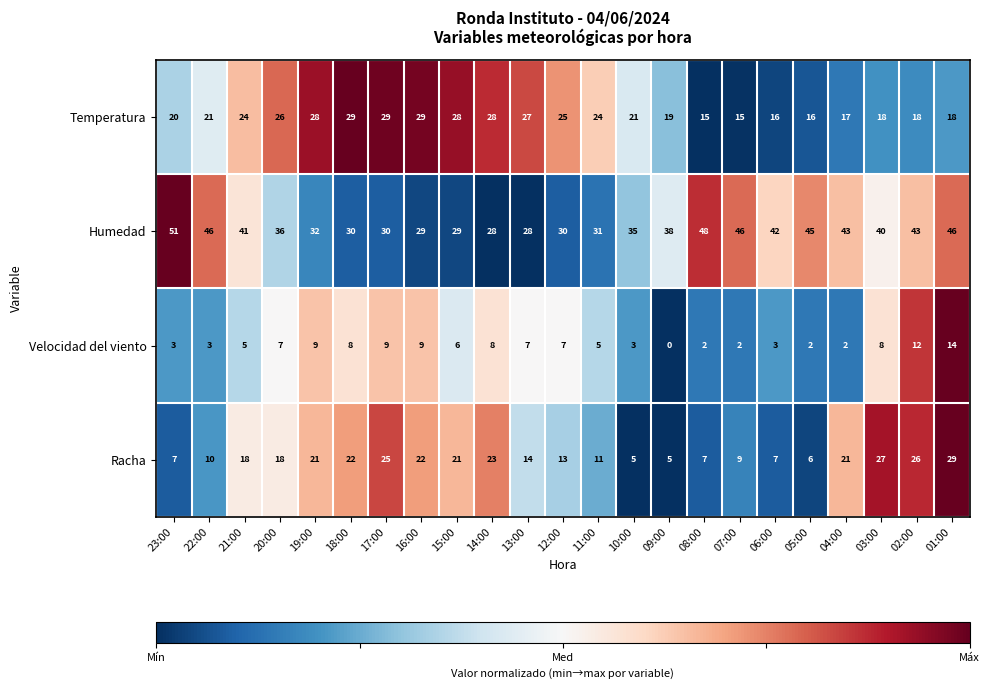

Rank the series at 09:00 from highest to lowest value.

Humedad, Temperatura, Racha, Velocidad del viento